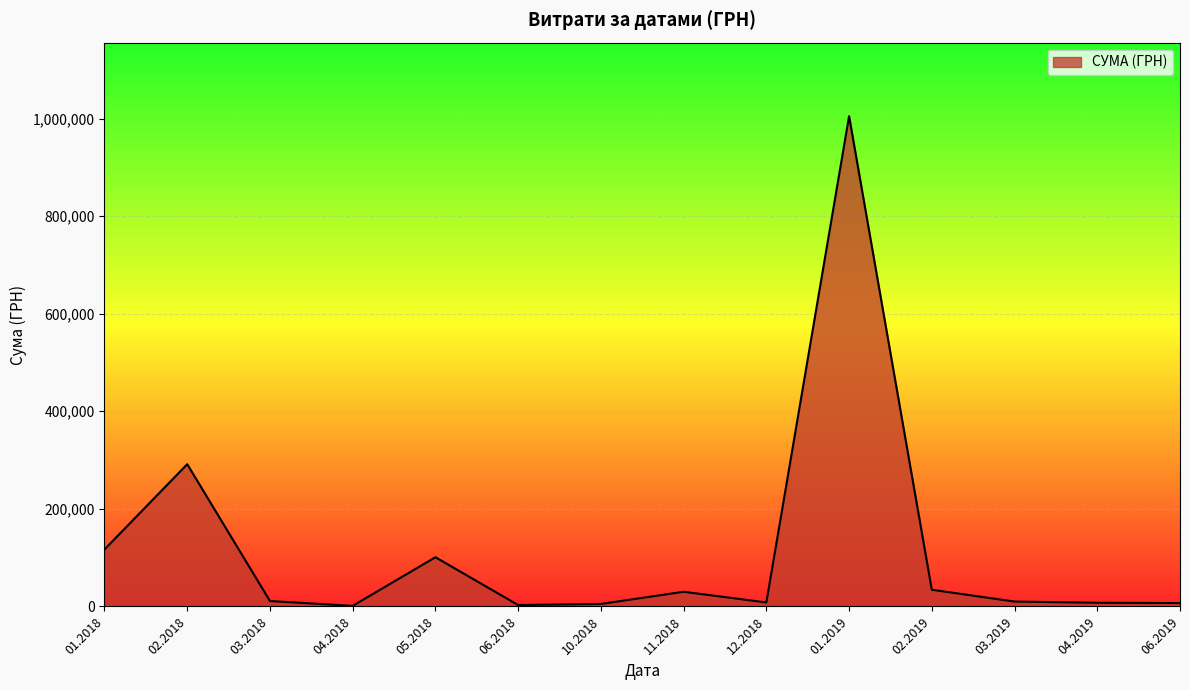

What is the difference between the maximum and minimum values?

1003679.5